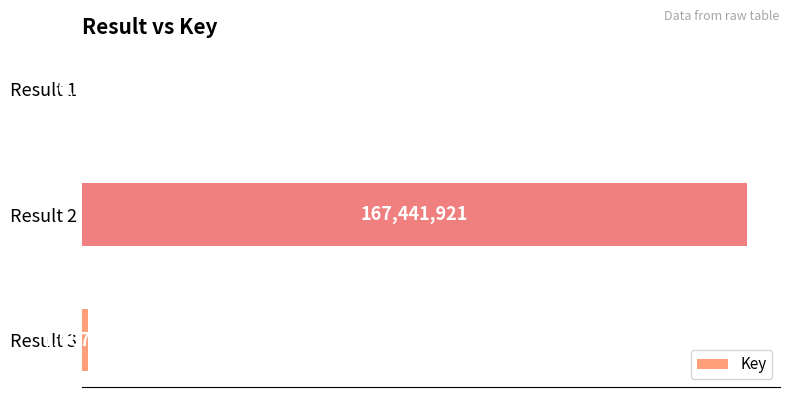

Are the bars horizontal?

Yes